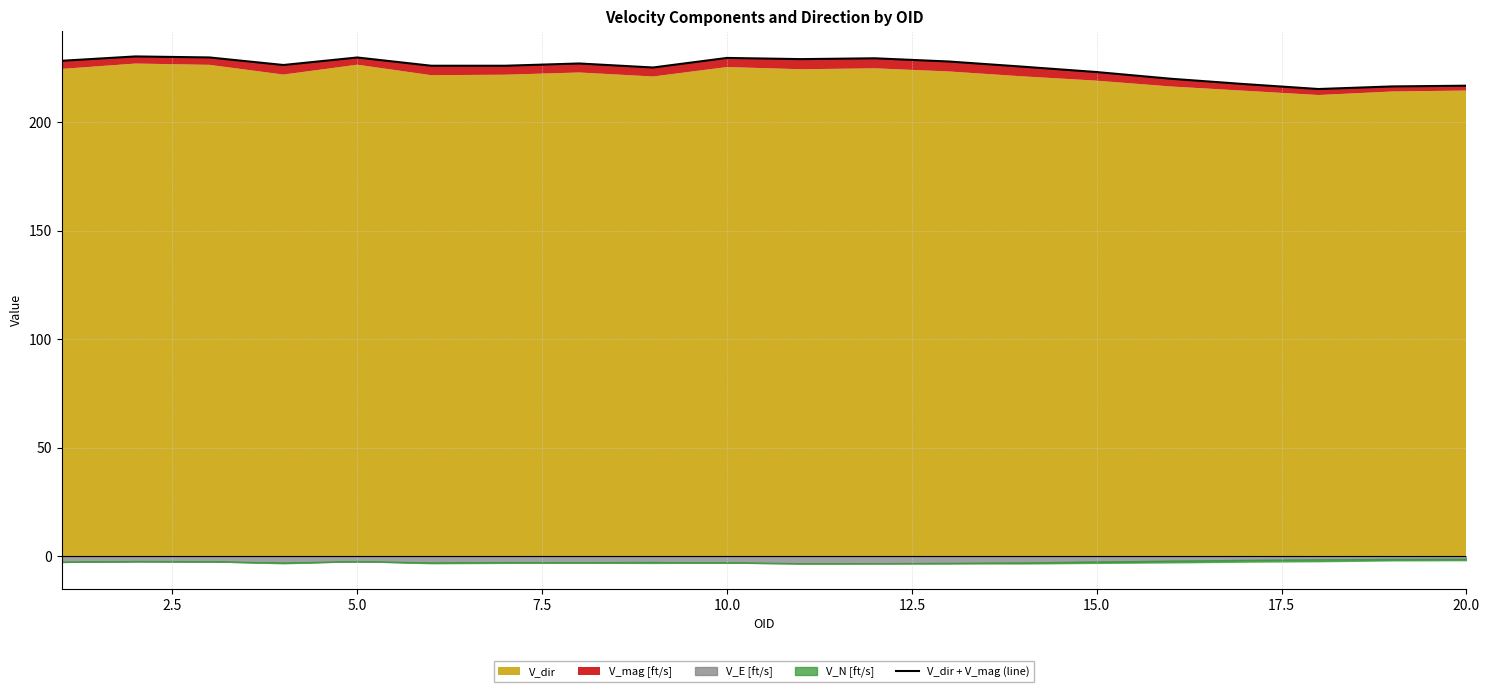

Reading left to right, what are all the values shown in this chart?

228.3	230.3	229.8	226.4	229.8	226.0	226.0	227.1	225.2	229.6	229.1	229.5	228.0	225.6	223.1	220.0	217.6	215.3	216.5	216.8